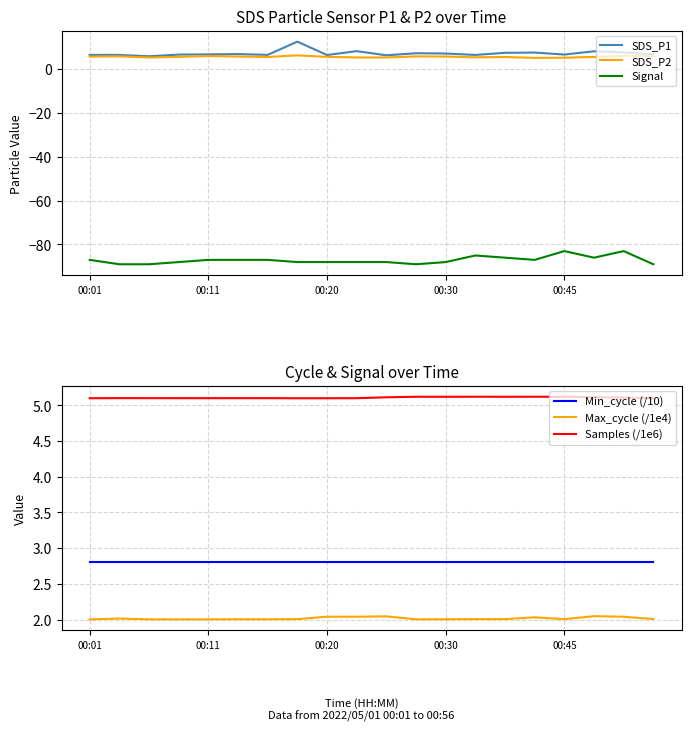

The Signal series shows -88.0 at 00:30. True or false?

True